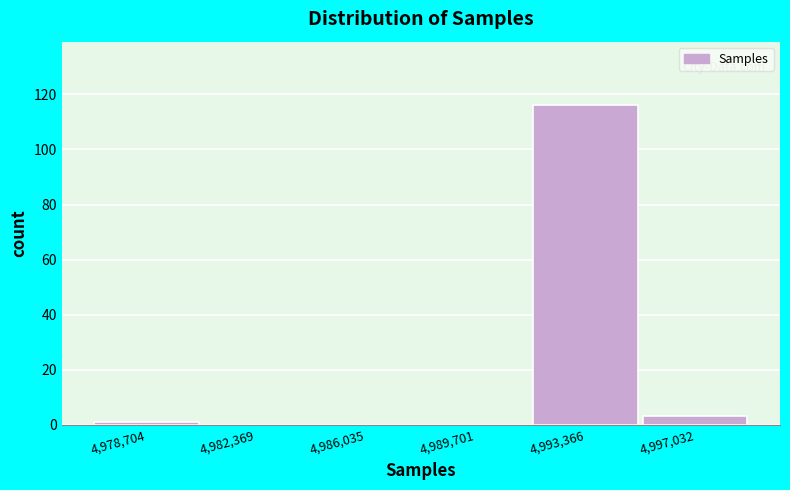

Reading left to right, extract all data points from this chart.

4,978,704=1	4,982,369=0	4,986,035=0	4,989,701=0	4,993,366=116	4,997,032=3